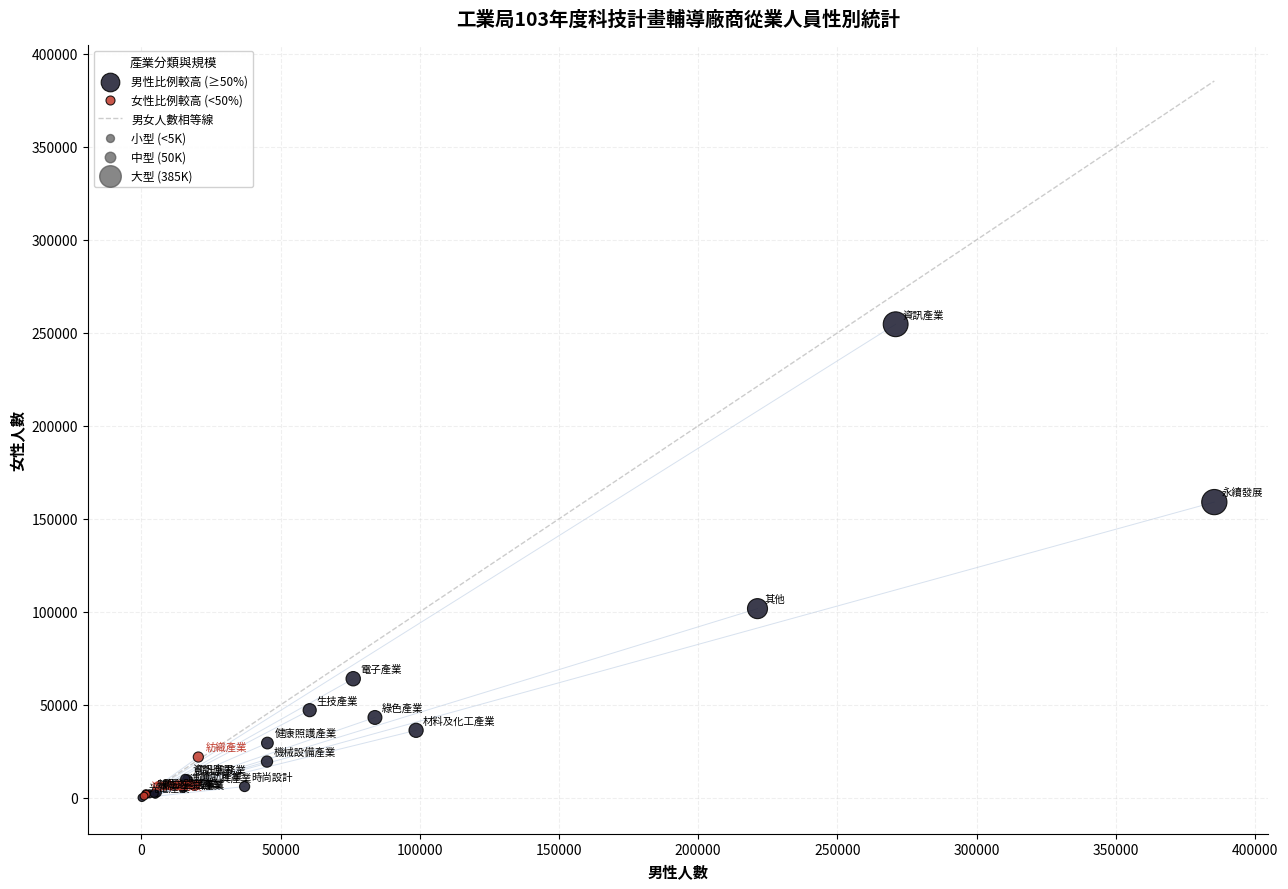

Which series has the widest spread of Y values?

男性比例較高 (≥50%)